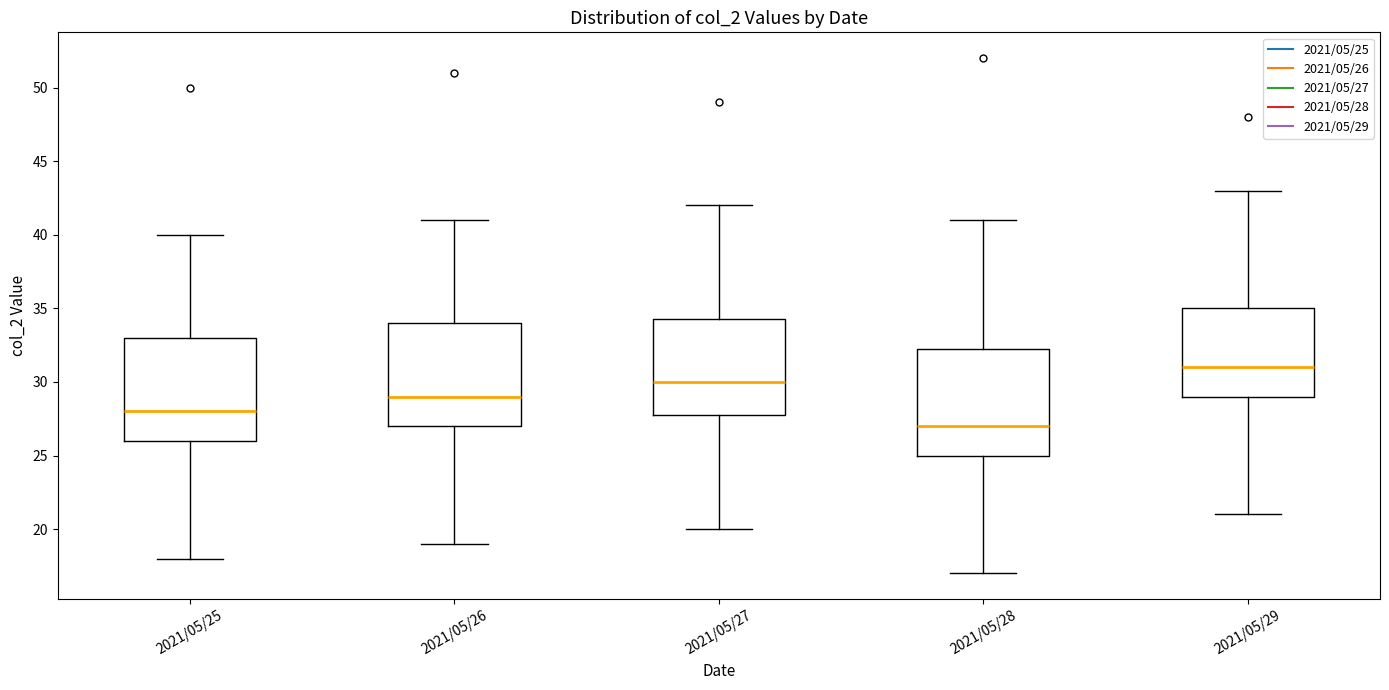

Reading left to right, read every box against the y-axis: the position of its median line, the range the box covers, and the ends of its whiskers. The values are not printed on the chart, so give them approximately, as read against the axis.

2021/05/25: median 28.0, box 26.0 to 33.0, whiskers 18.0 to 40.0
2021/05/26: median 29.0, box 27.0 to 34.0, whiskers 19.0 to 41.0
2021/05/27: median 30.0, box 28.0 to 34.5, whiskers 20.0 to 42.0
2021/05/28: median 27.0, box 25.0 to 32.5, whiskers 17.0 to 41.0
2021/05/29: median 31.0, box 29.0 to 35.0, whiskers 21.0 to 43.0